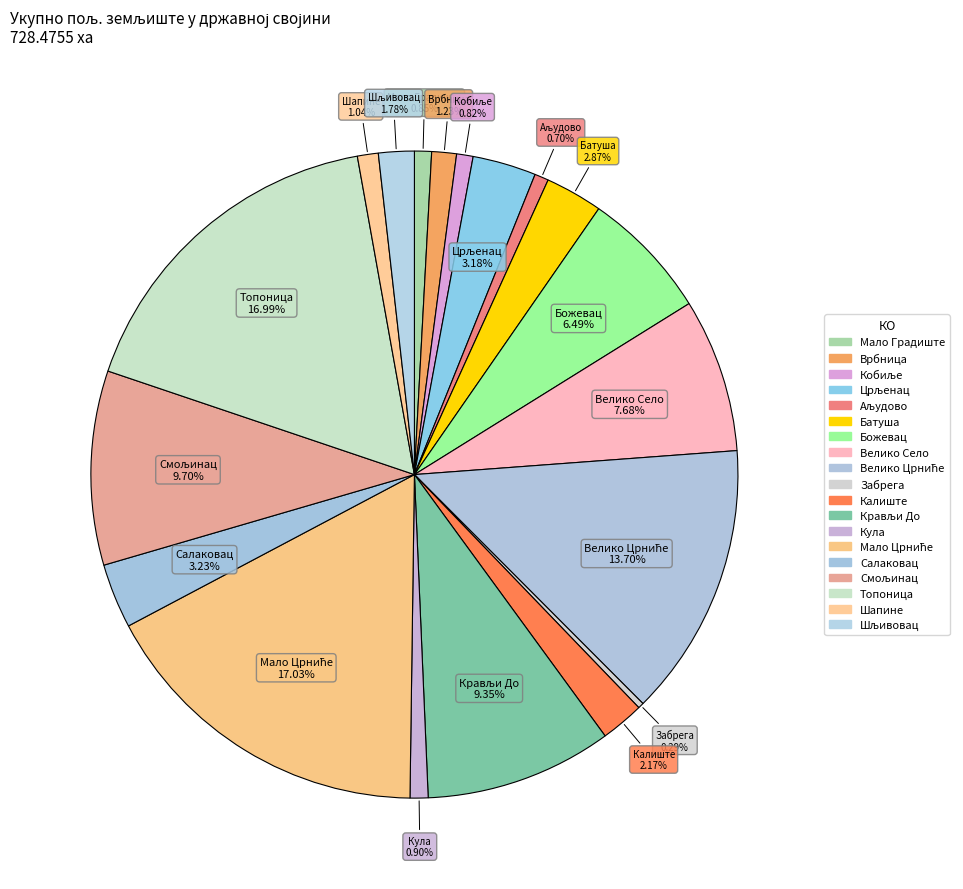

Count the number of slices in the pie.

19